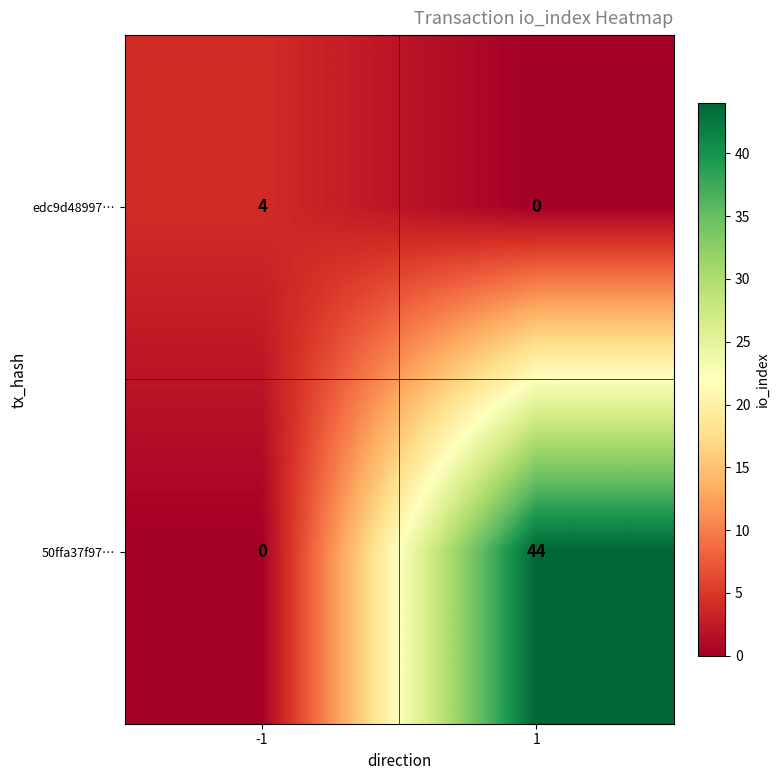

Reading right to left, extract all data points from this chart.

edc9d48997…: 0	4
50ffa37f97…: 44	0